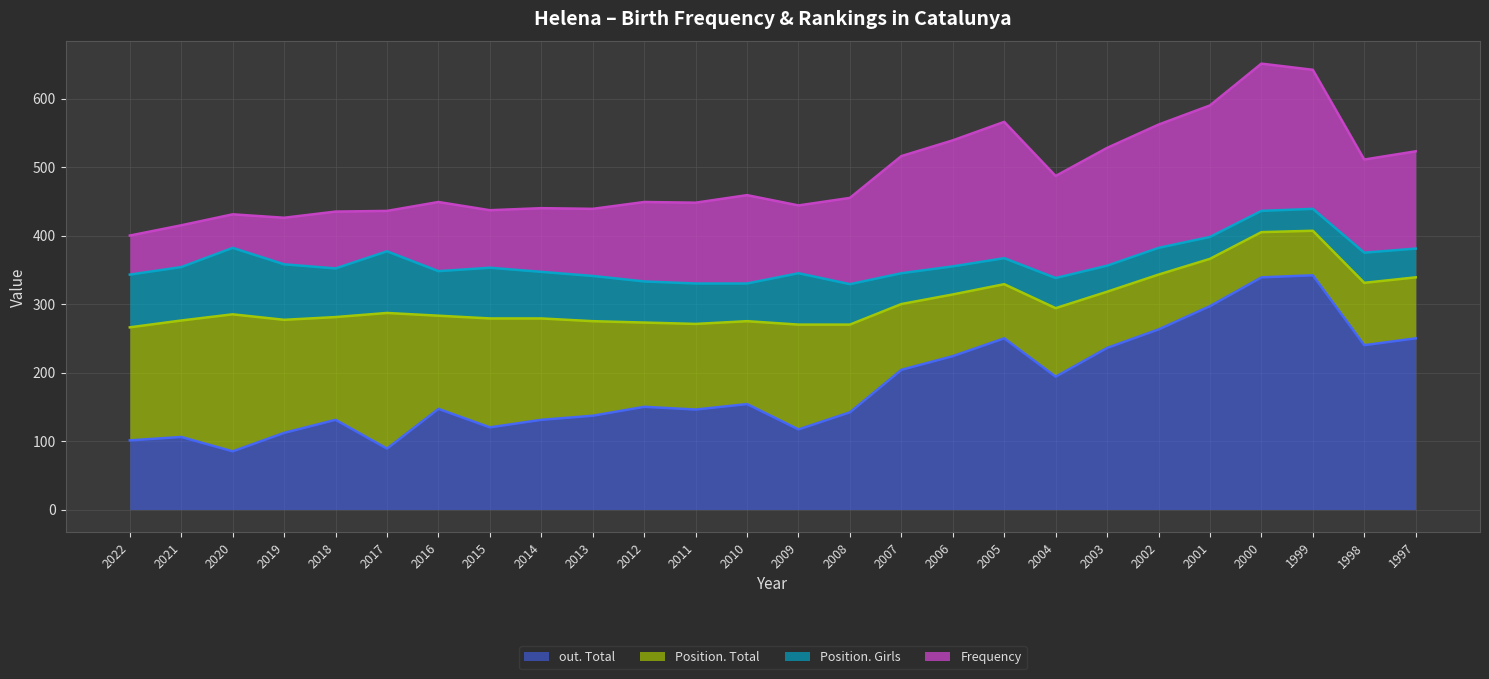

Rank the series at 2005 from lowest to highest value.

Position. Girls, Position. Total, Frequency, out. Total